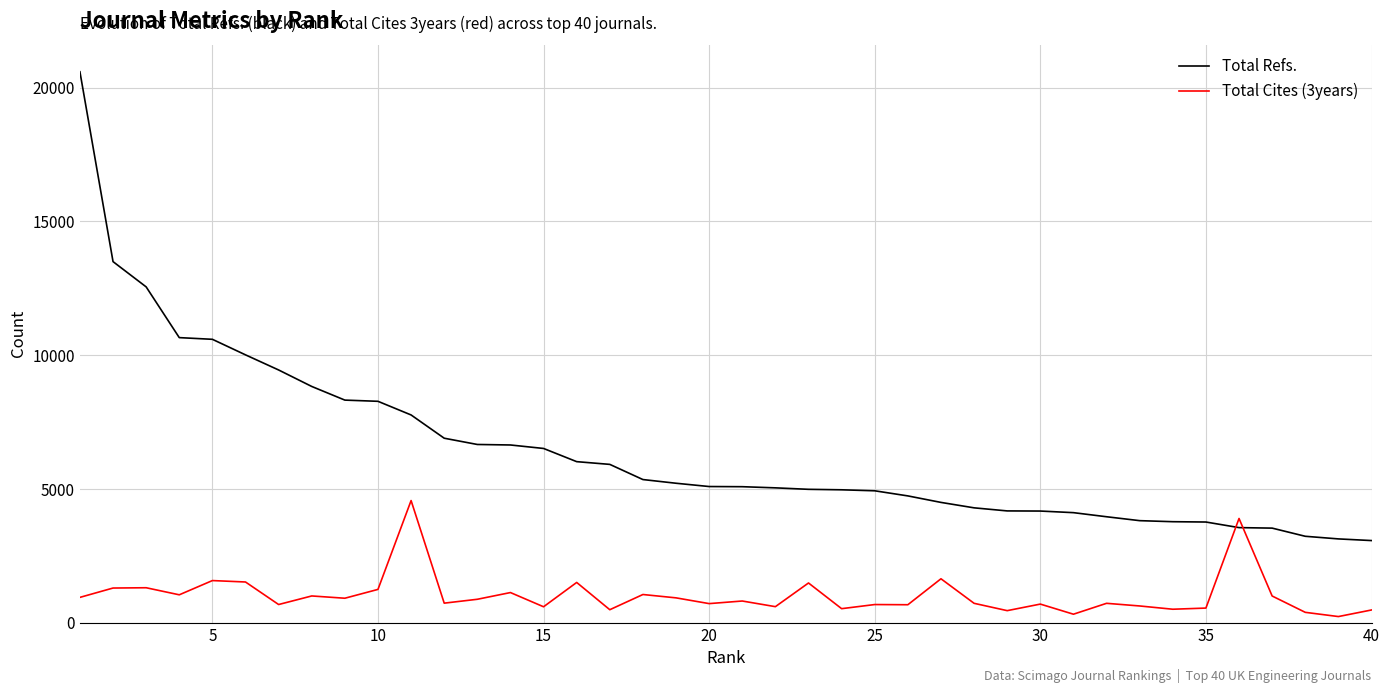

How many categories are shown in the chart?

40